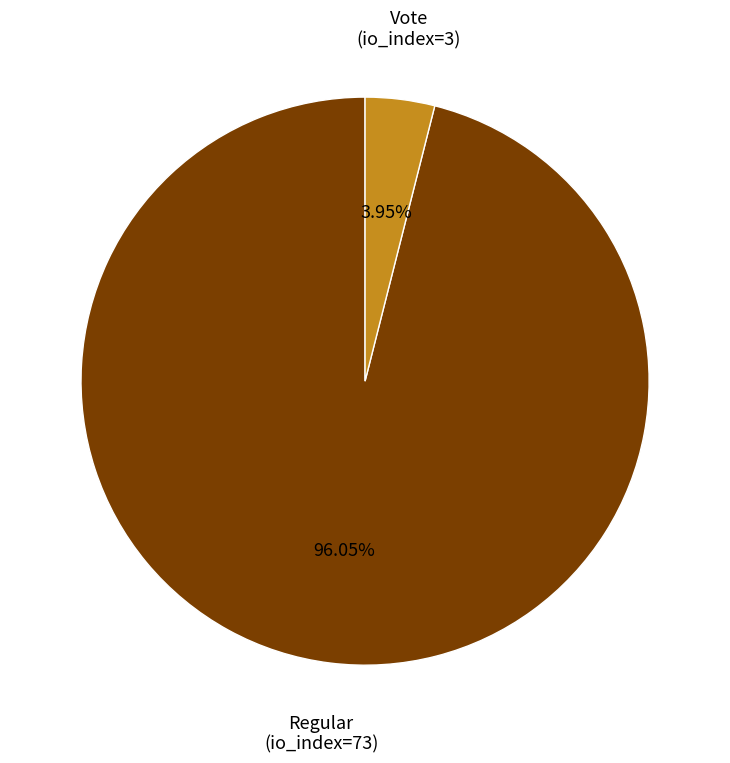

Which category has the biggest portion of the pie?

Regular (io_index=73)